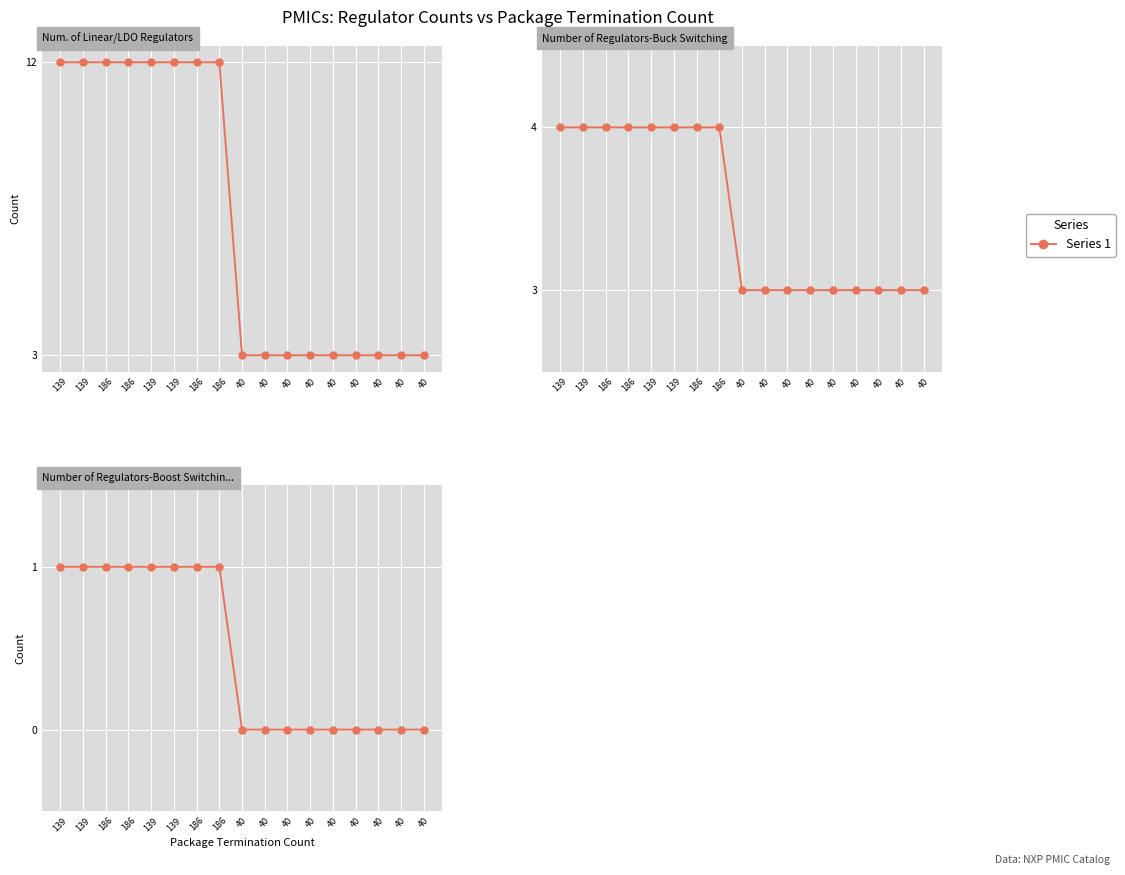

What is the maximum value shown in the chart?

12